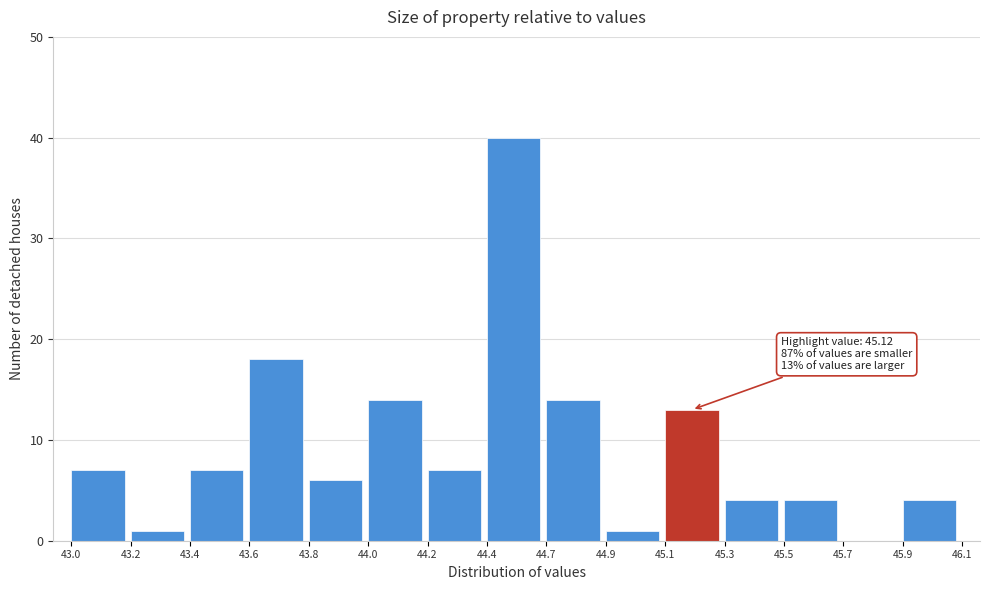

Reading right to left, extract all data points from this chart.

45.9=4	45.7=0	45.5=4	45.3=4	45.1=13	44.9=1	44.7=14	44.4=40	44.2=7	44.0=14	43.8=6	43.6=18	43.4=7	43.2=1	43.0=7